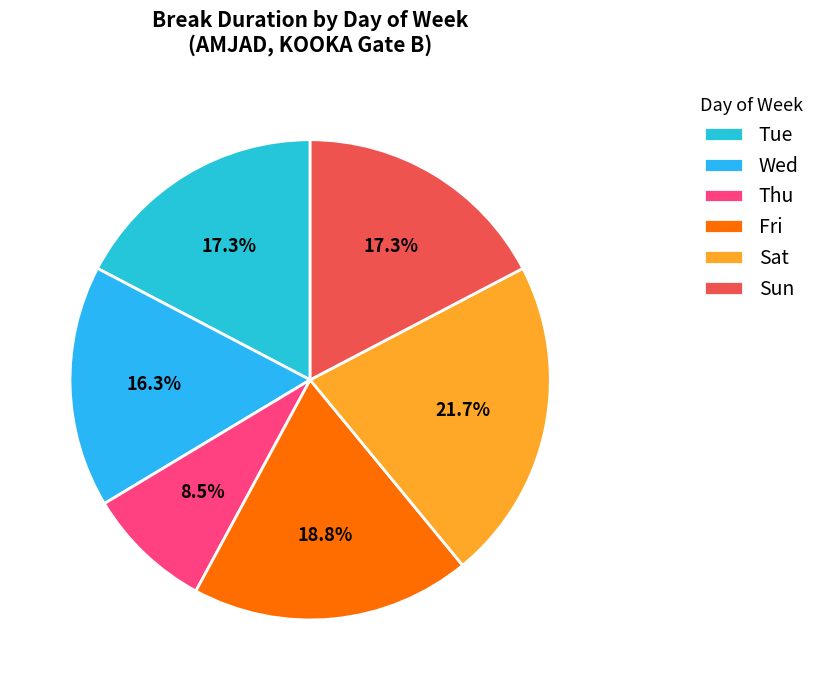

How many slices are in this pie chart?

6